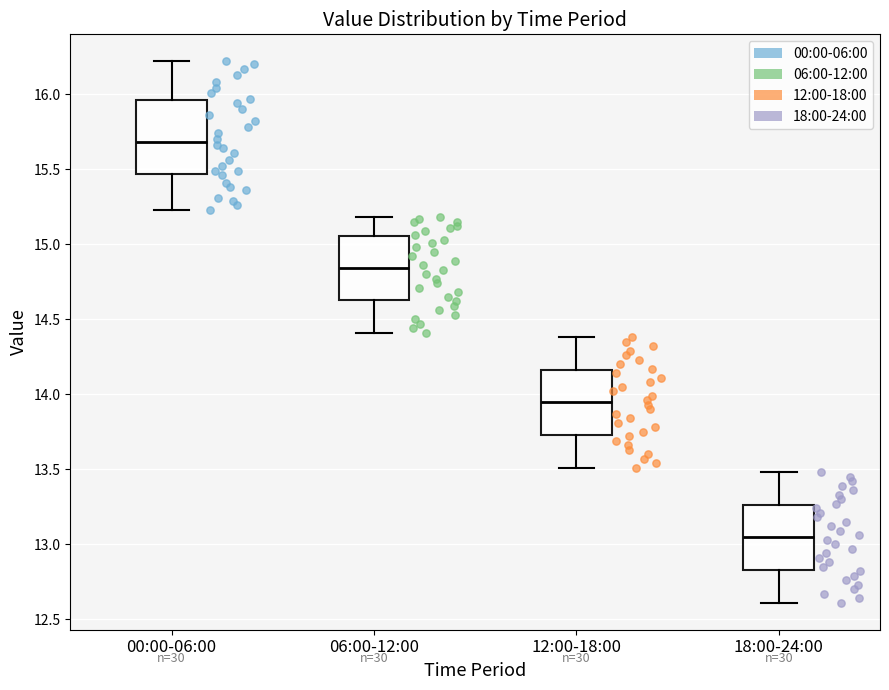

Reading left to right, transcribe this box plot: for each box, give where its median line is, the range the box spans, and where its two whiskers end, as read against the y-axis. The values are not printed on the chart, so give them approximately, as read against the axis.

00:00-06:00: median 15.70, box 15.45 to 15.95, whiskers 15.25 to 16.20
06:00-12:00: median 14.85, box 14.65 to 15.05, whiskers 14.40 to 15.20
12:00-18:00: median 13.95, box 13.75 to 14.15, whiskers 13.50 to 14.40
18:00-24:00: median 13.05, box 12.85 to 13.25, whiskers 12.60 to 13.50